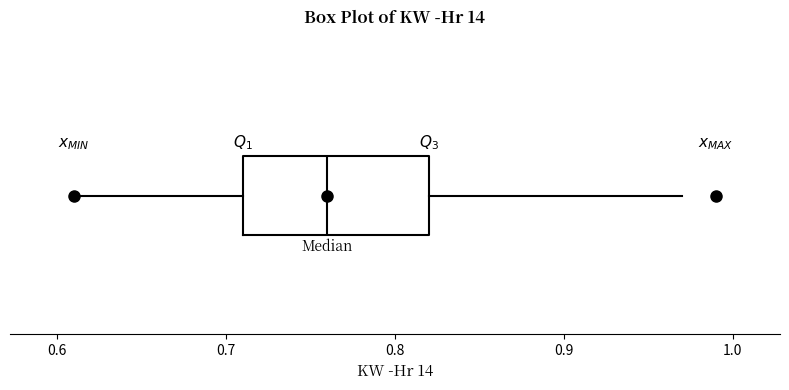

Transcribe this box plot: give where the median line is, the range the box spans, and where the two whiskers end, as read against the x-axis. The values are not printed on the chart, so give them approximately, as read against the axis.

median 0.76, box 0.71 to 0.82, whiskers 0.61 to 0.97